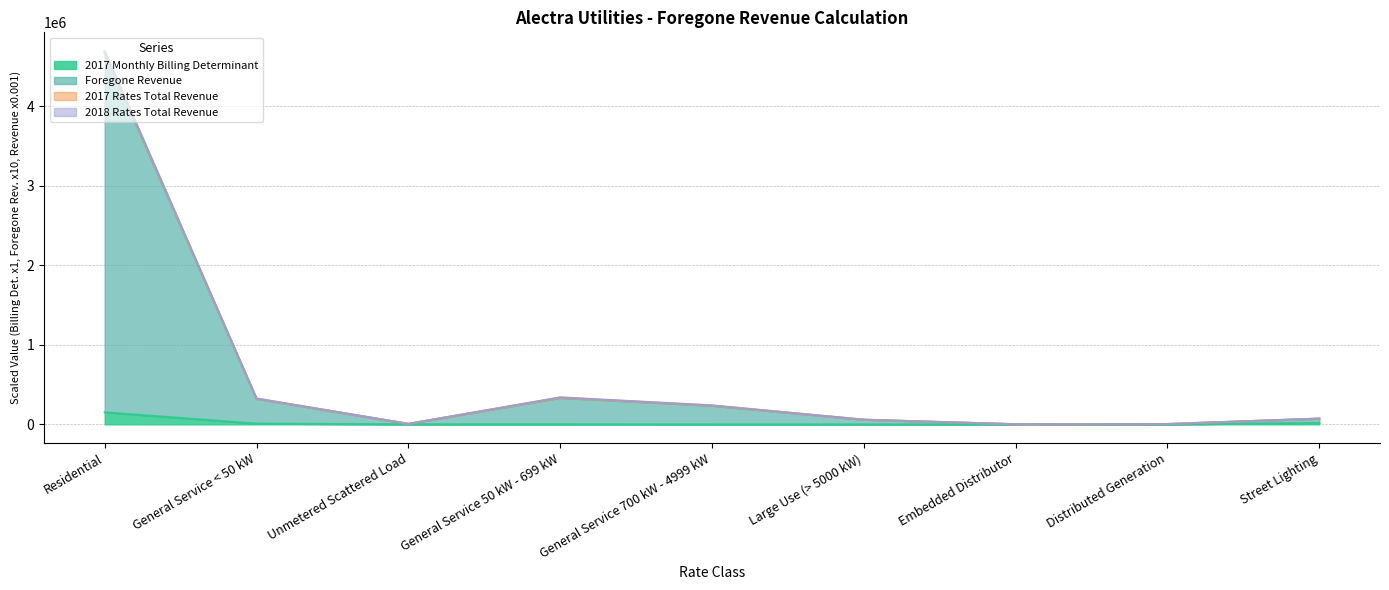

At how many categories does at least one series exceed 601947?

1